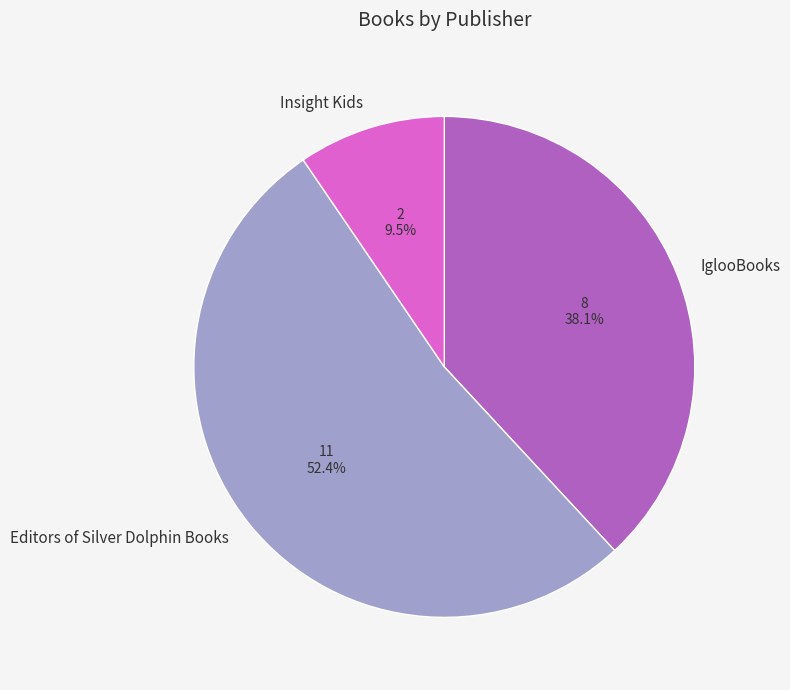

To the nearest percent, what portion does Editors of Silver Dolphin Books represent?

52%